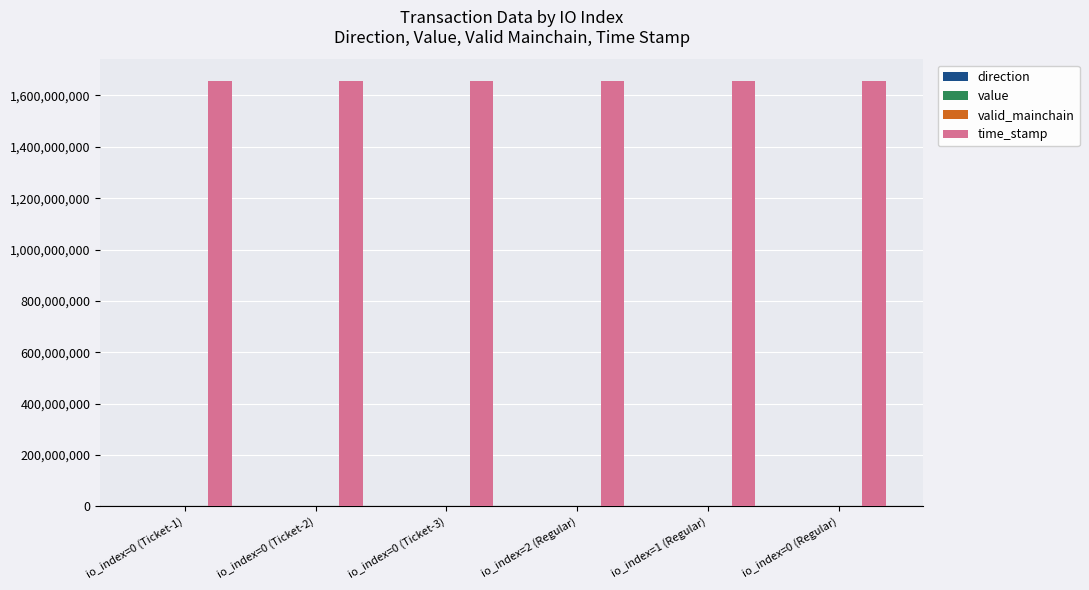

Which series has the largest total across all categories?

time_stamp